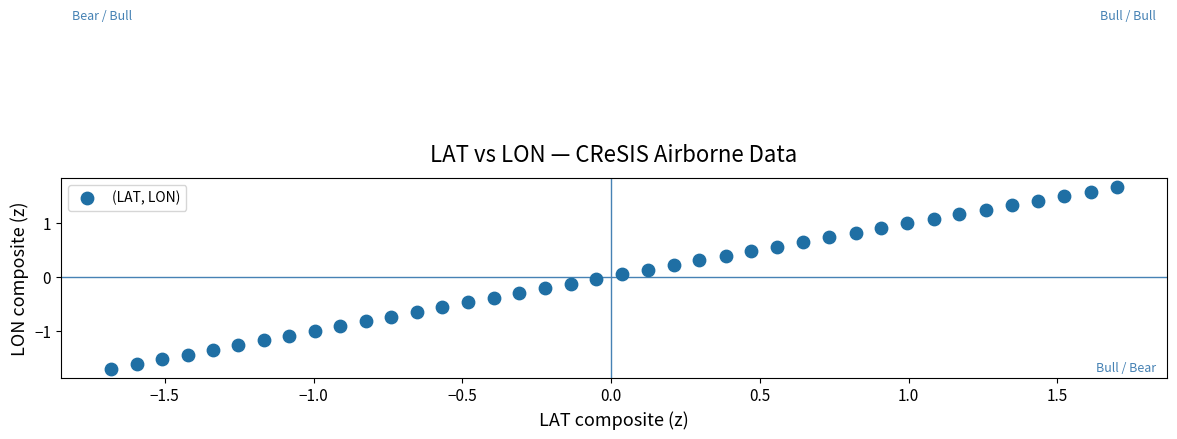

What is the range of Y values (max minus min)?

3.4